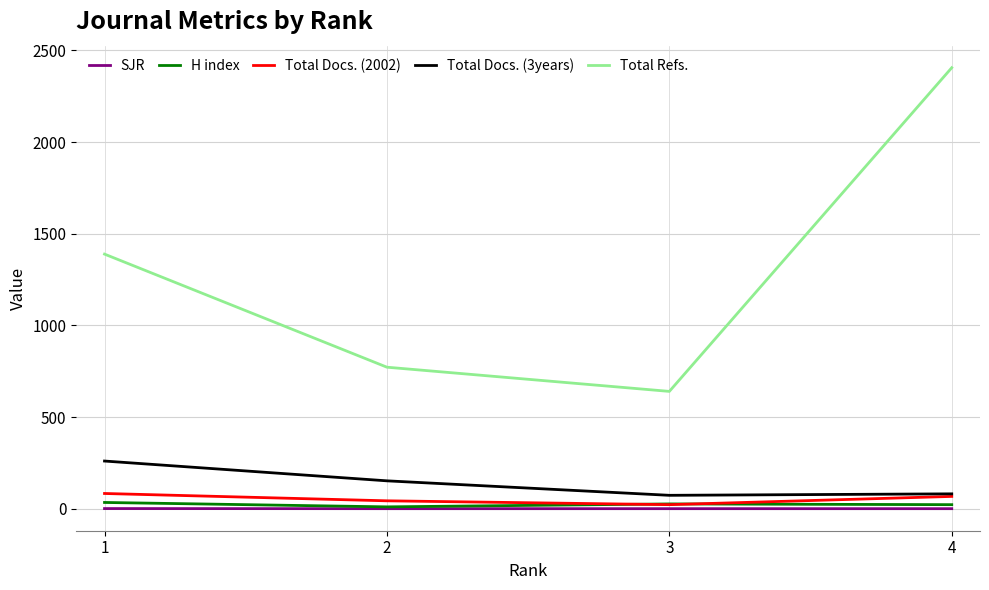

Where does the H index series first go above 26?

1